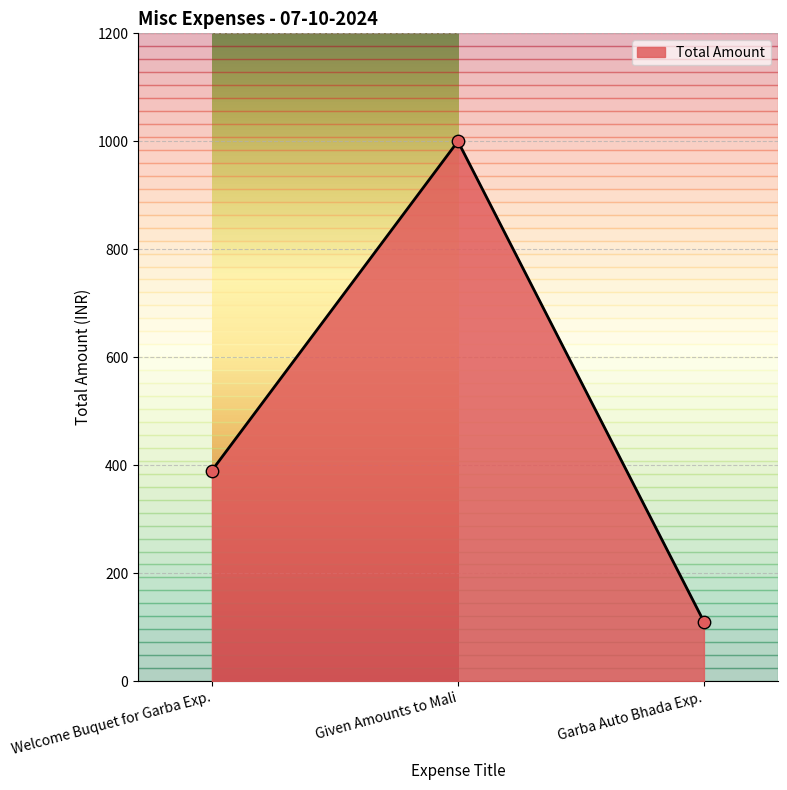

What is the change in value from Welcome Buquet for Garba Exp. to Garba Auto Bhada Exp.?

-280